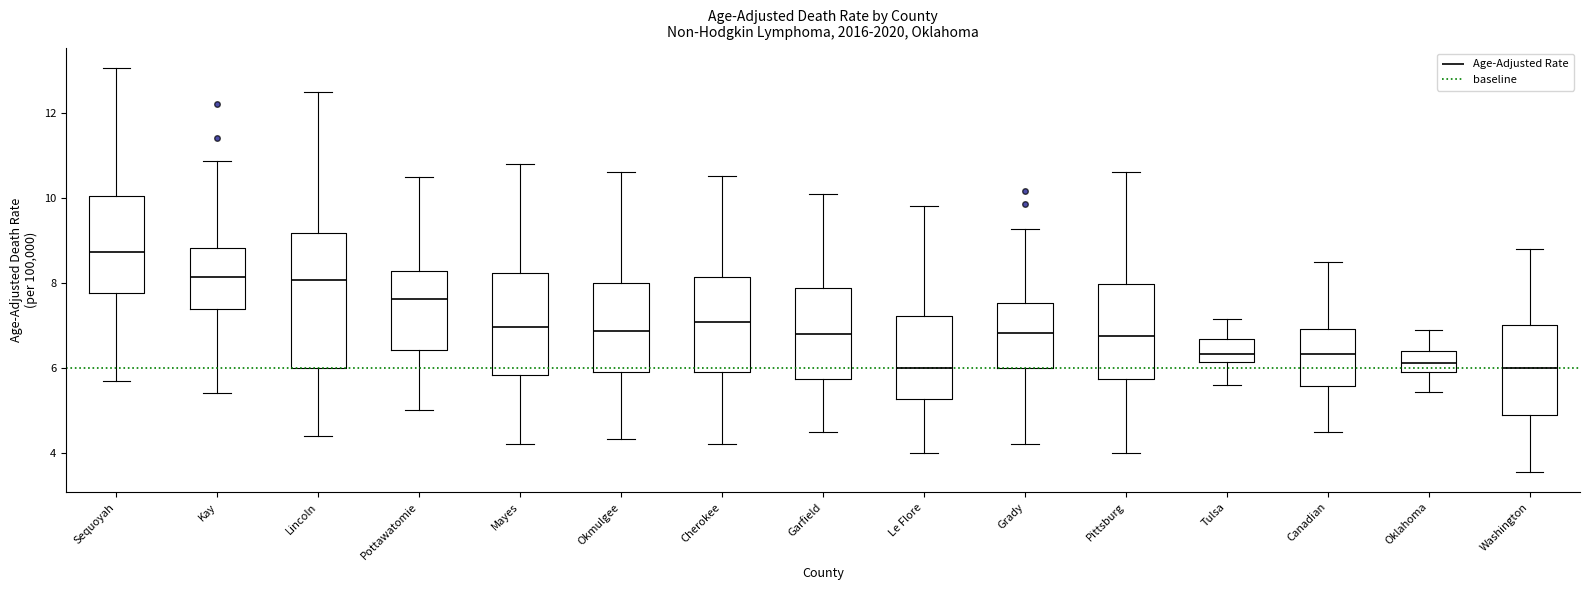

Where is the upper edge of the box for Sequoyah on the y-axis? The values are not printed on the chart, so give them approximately, as read against the axis.

10.0